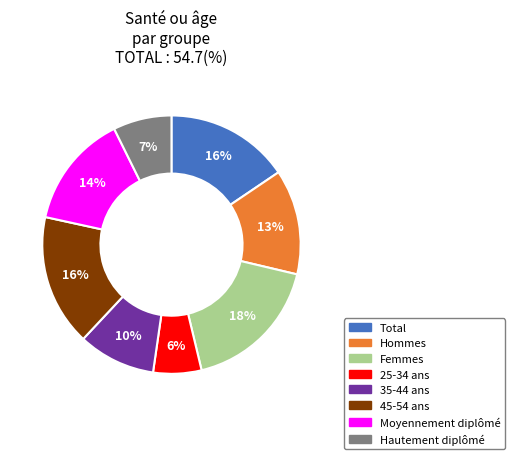

What percentage is the 25-34 ans slice, to the nearest percent?

6%